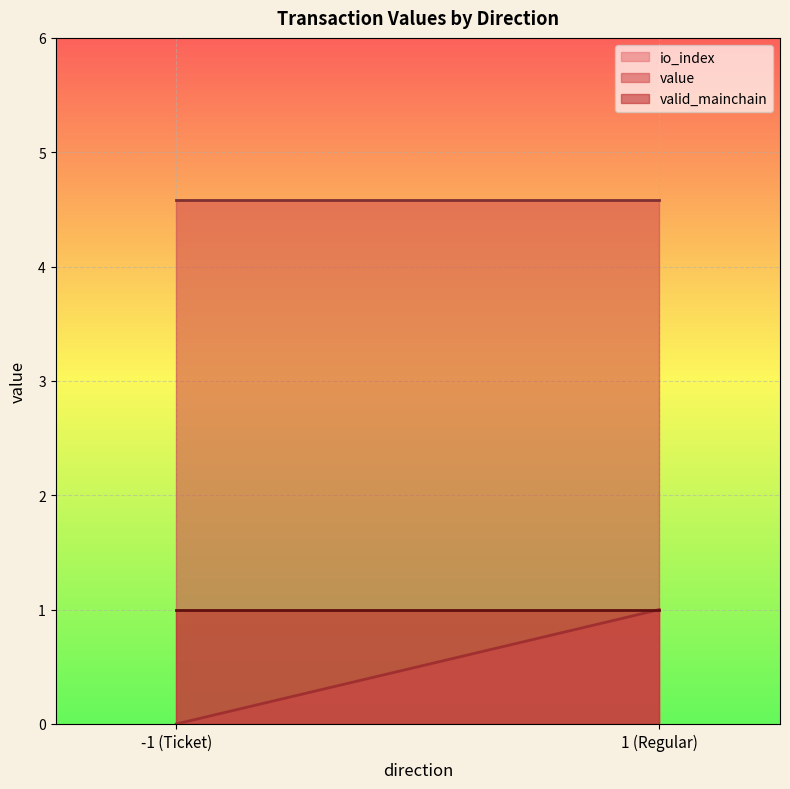

What is the value of the value point at the 2nd from the left?

4.6